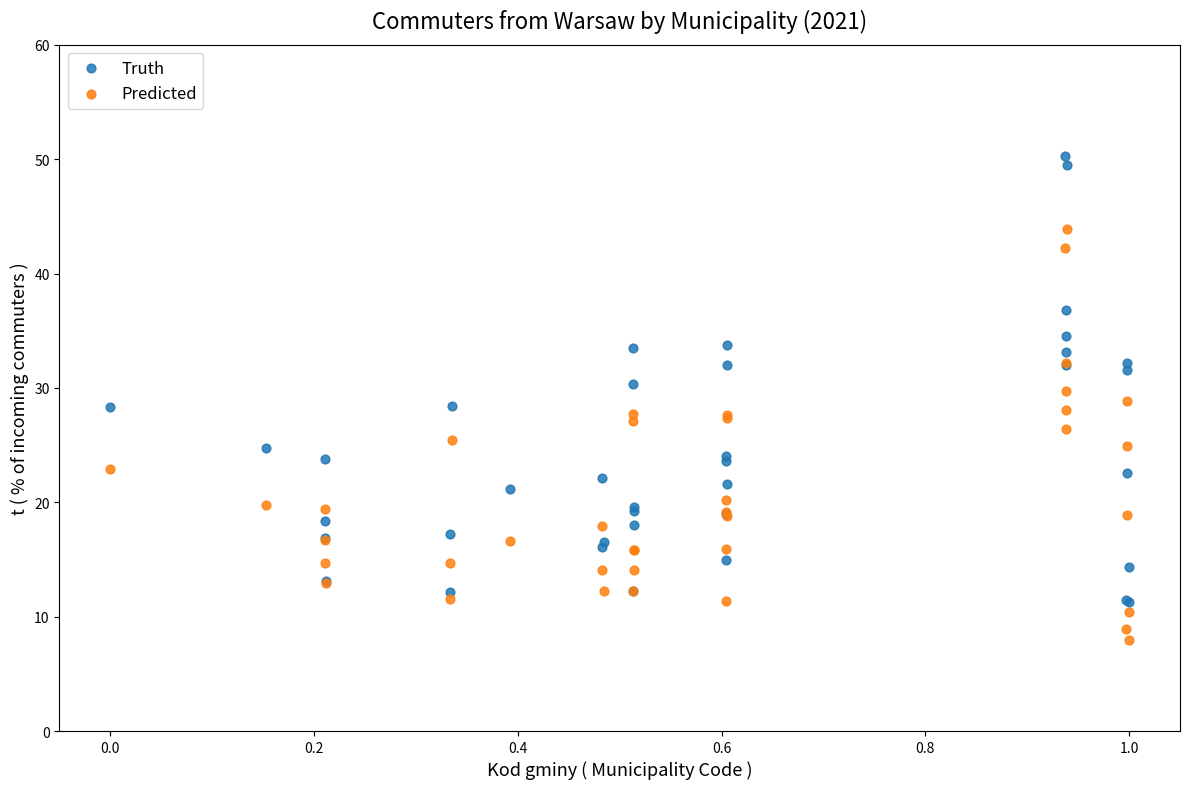

Which series contains the highest Y value?

Truth